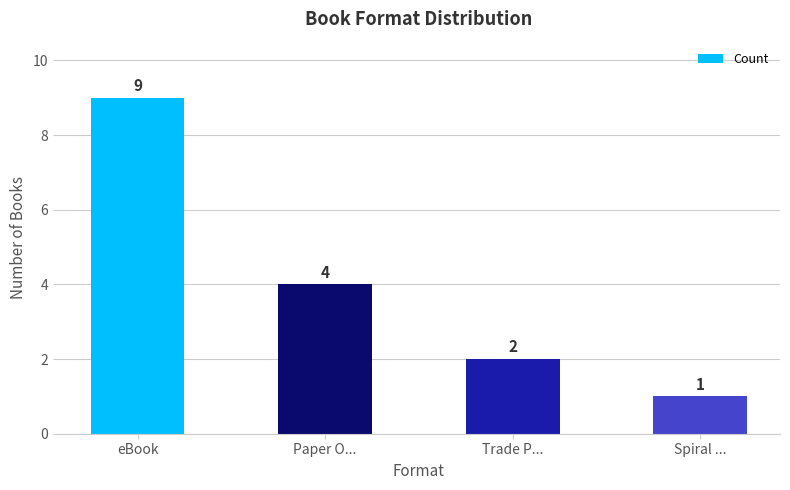

What is the change in value from eBook to Trade P...?

-7